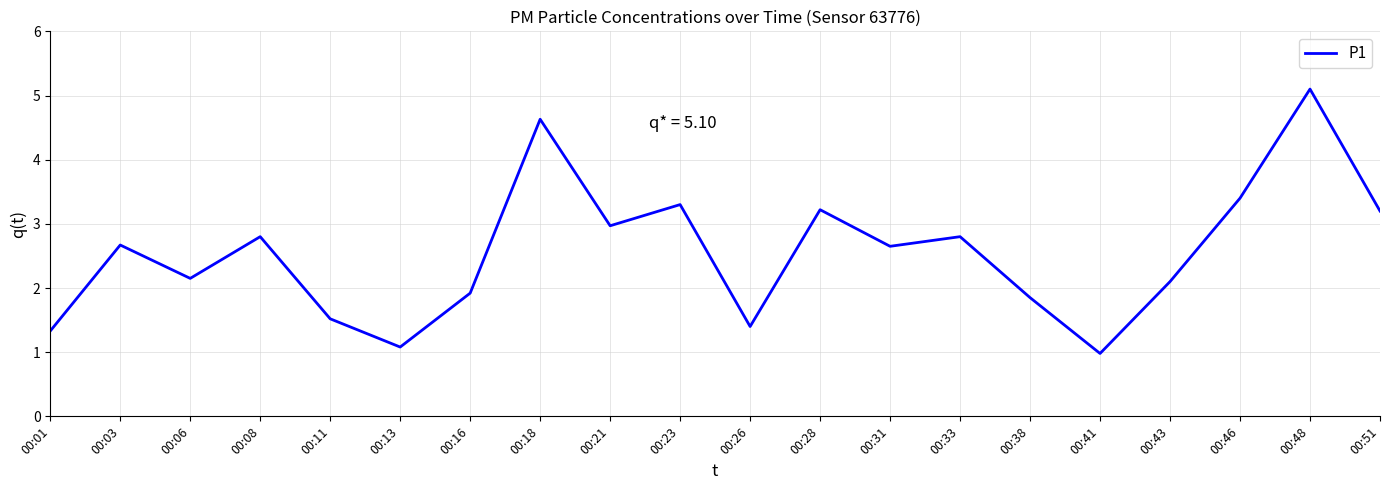

Read the value at 00:38.

1.9